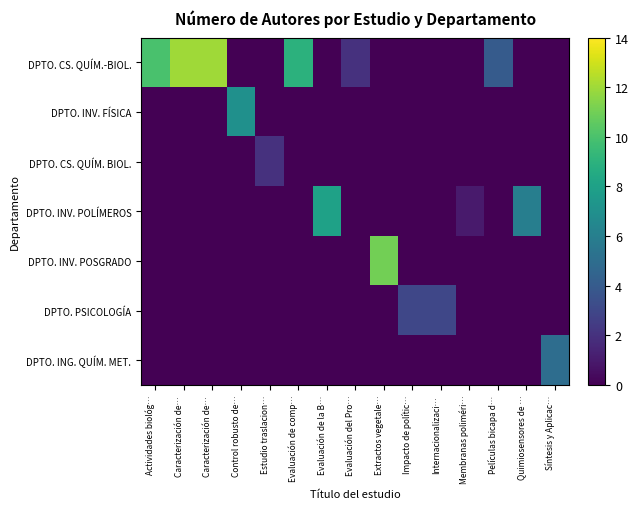

Which category has the lowest value across all series?

Control robusto de…